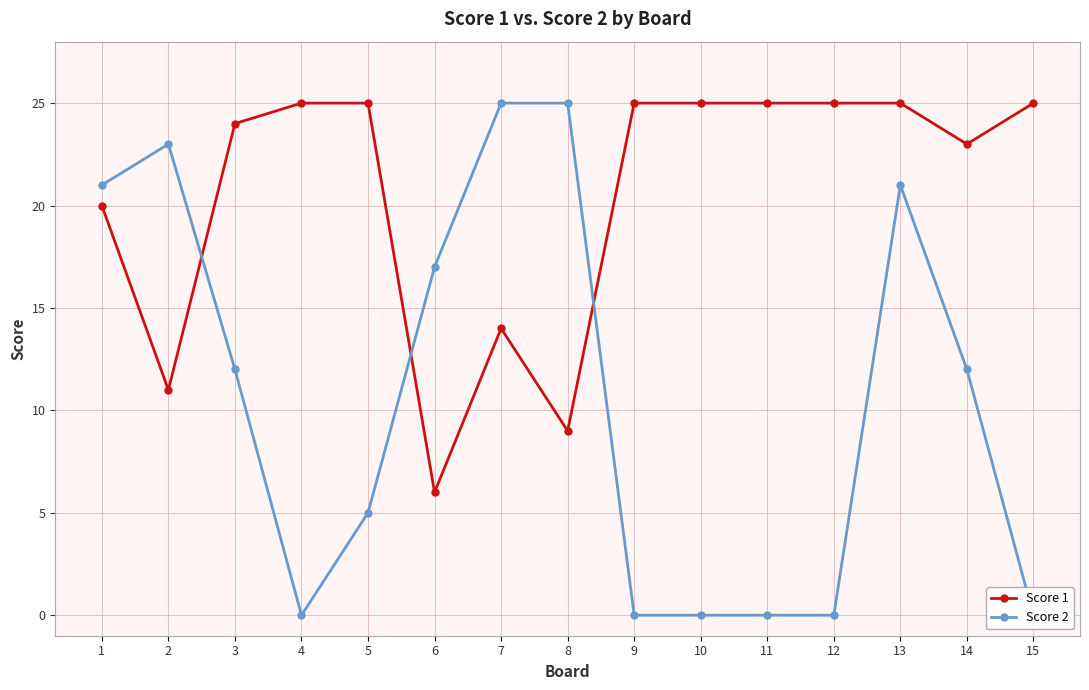

Between 2 and 14, which series saw the biggest shift?

Score 1